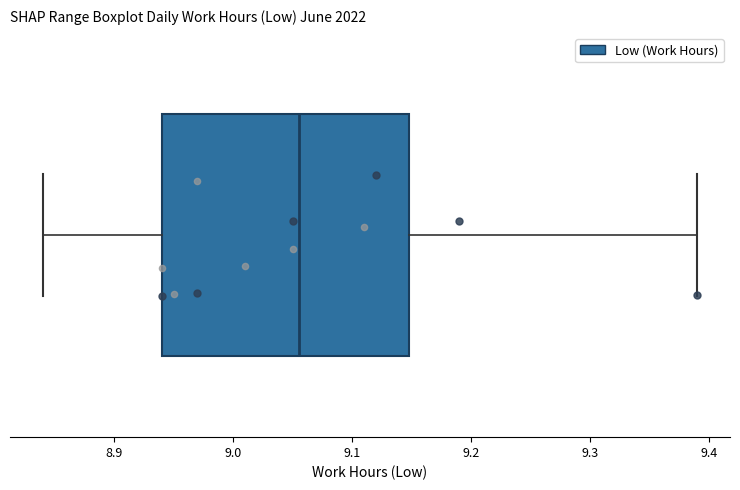

Transcribe this box plot: give where the median line is, the range the box spans, and where the two whiskers end, as read against the x-axis. The values are not printed on the chart, so give them approximately, as read against the axis.

median 9.06, box 8.94 to 9.15, whiskers 8.84 to 9.39